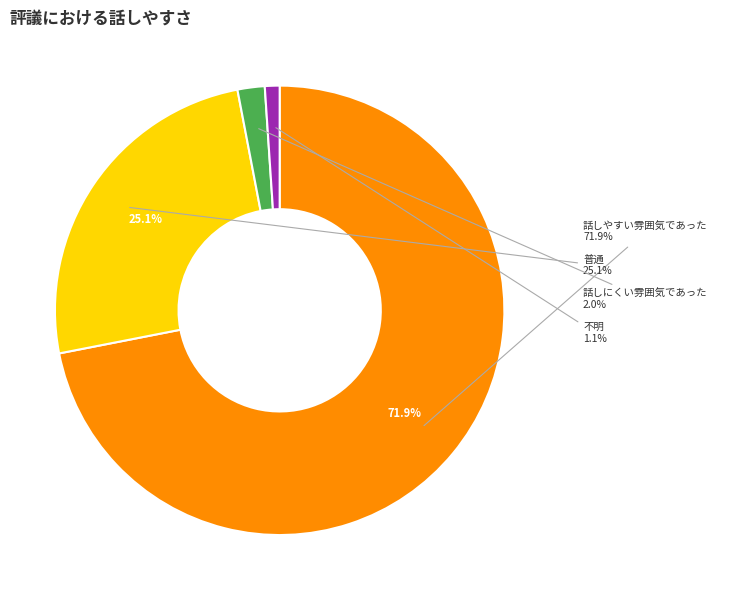

What is the change in value from 話しやすい雰囲気であった to 普通?

-576